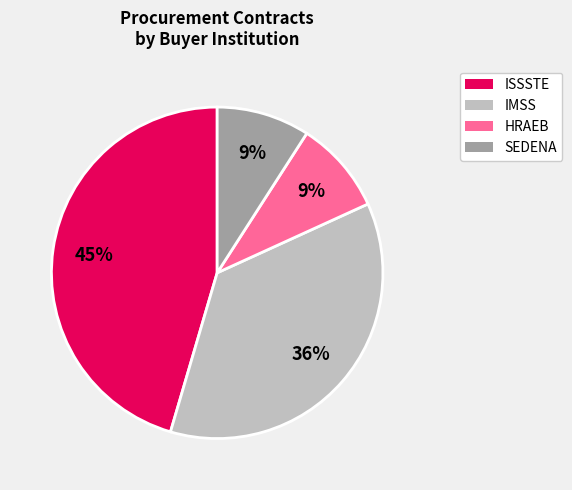

Is there a majority slice in this chart?

No